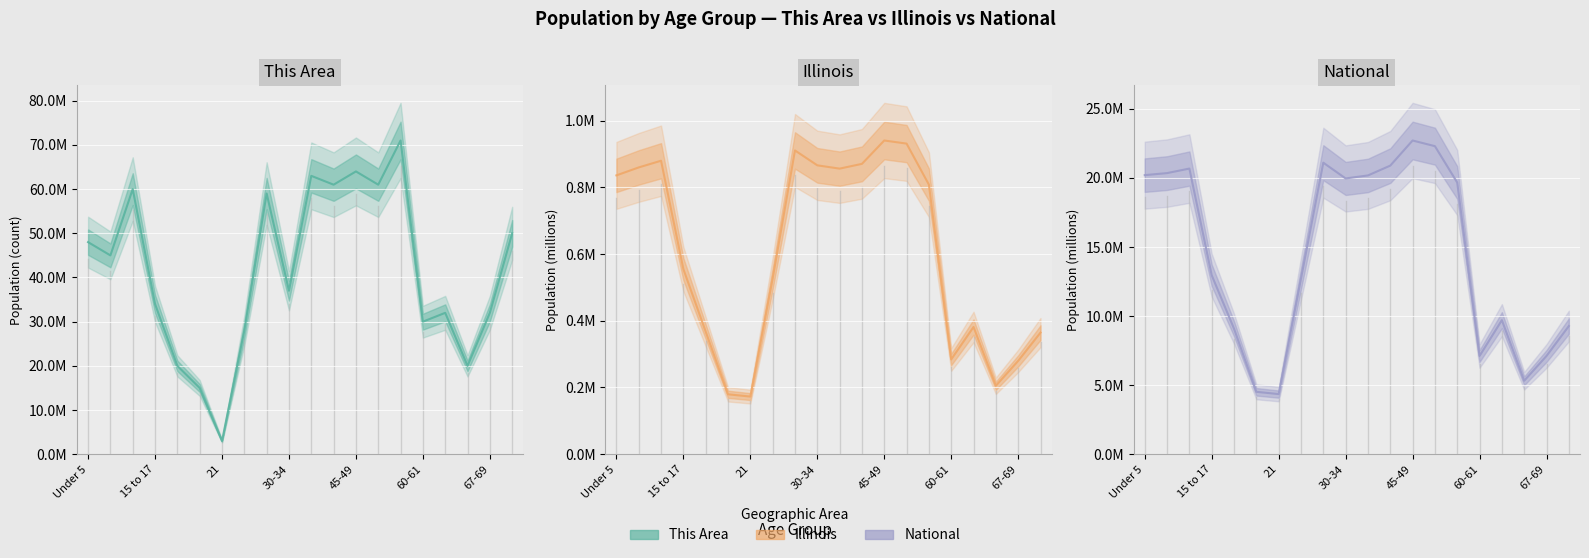

What is the total value across all series at 67-69?

39.4